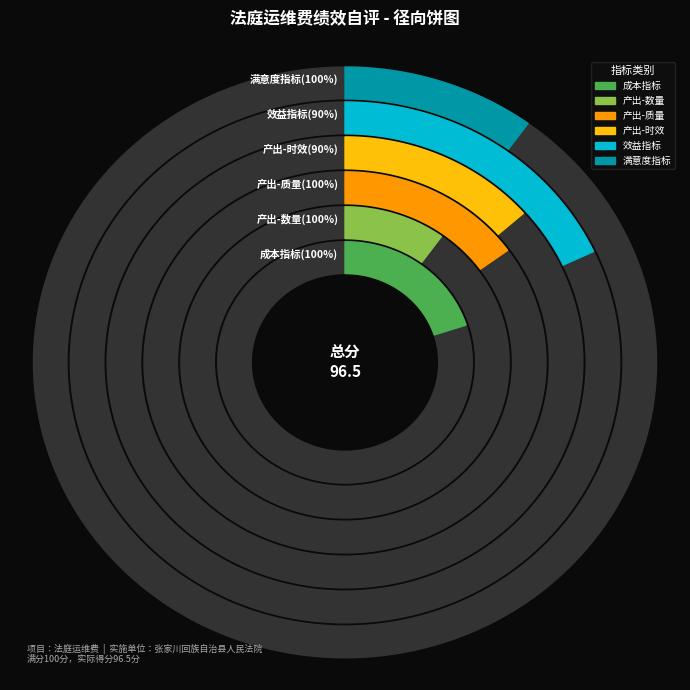

How many slices are in this pie chart?

12